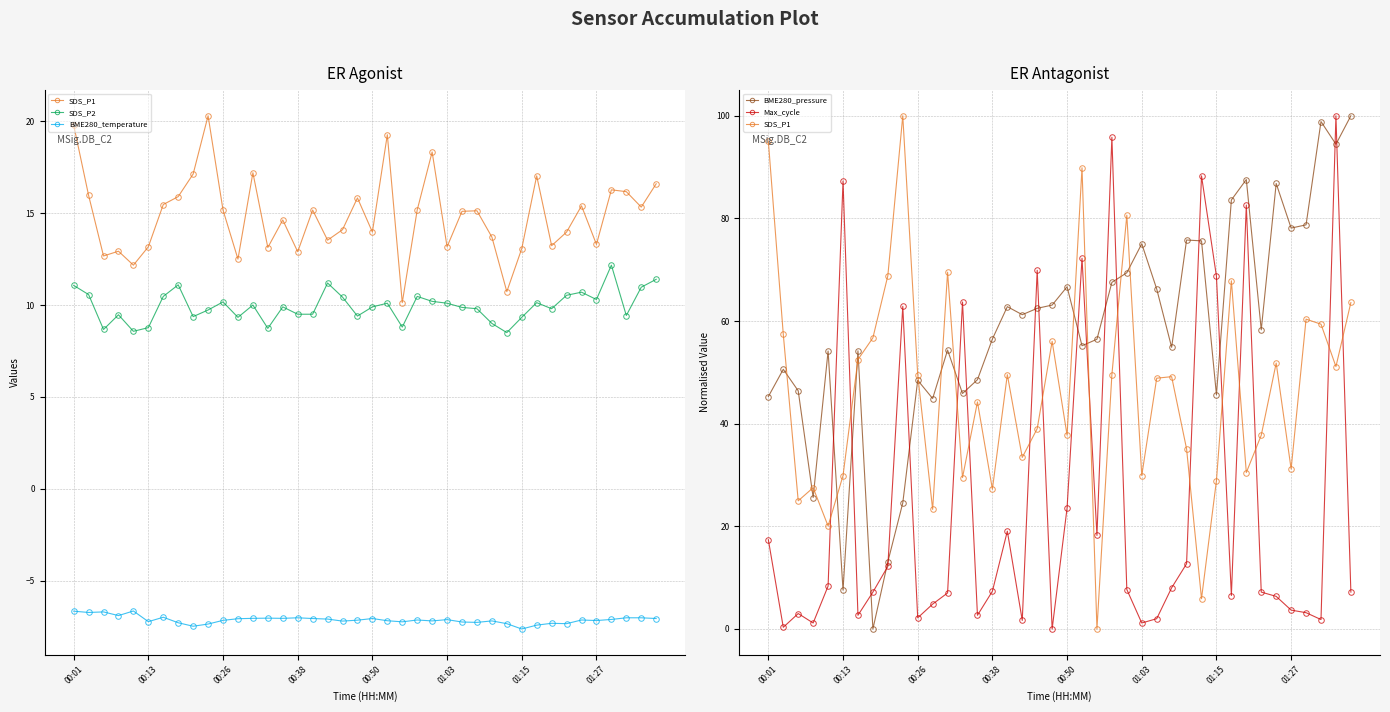

List the series in order of their peak value, highest first.

Max_cycle, BME280_pressure, SDS_P1, SDS_P2, BME280_temperature